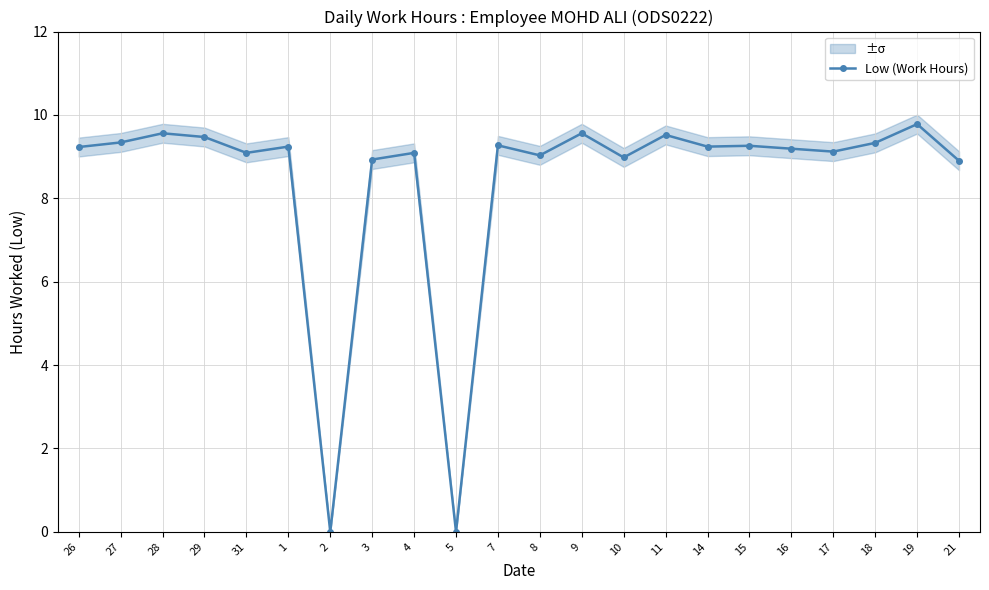

How many positive values are there?

20